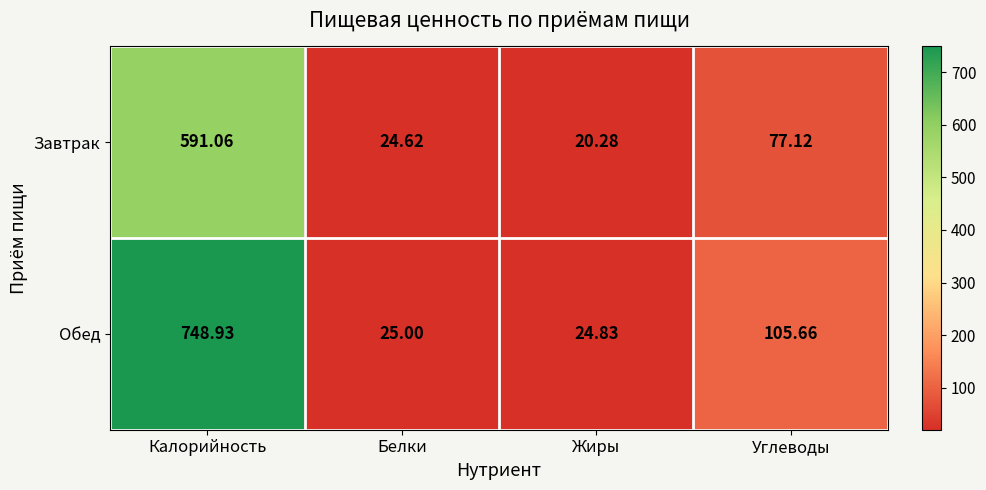

How many series are shown in this chart?

2